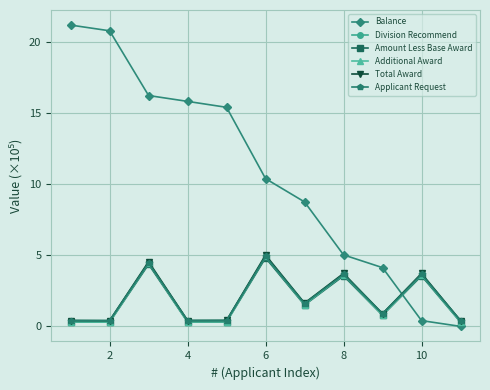

At how many categories does at least one series exceed 2?

10